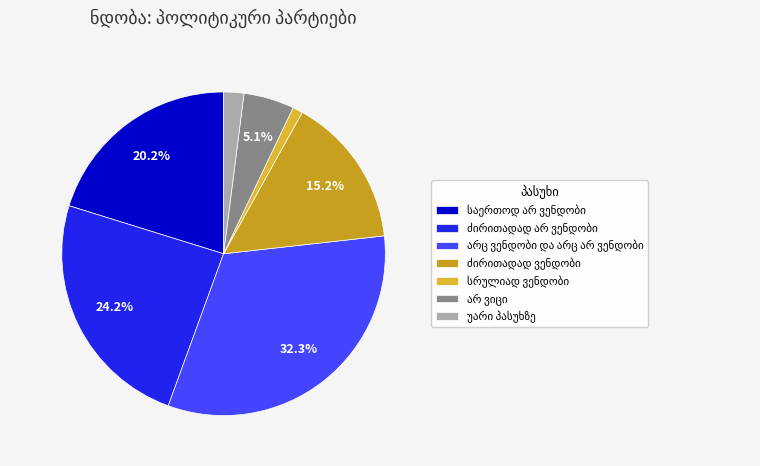

How many slices are in this pie chart?

7